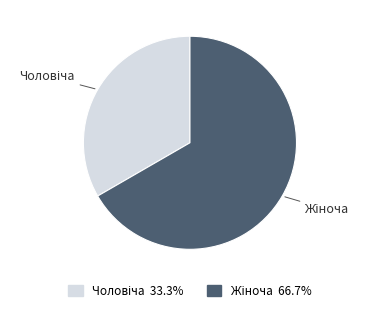

How many segments does this pie chart have?

2